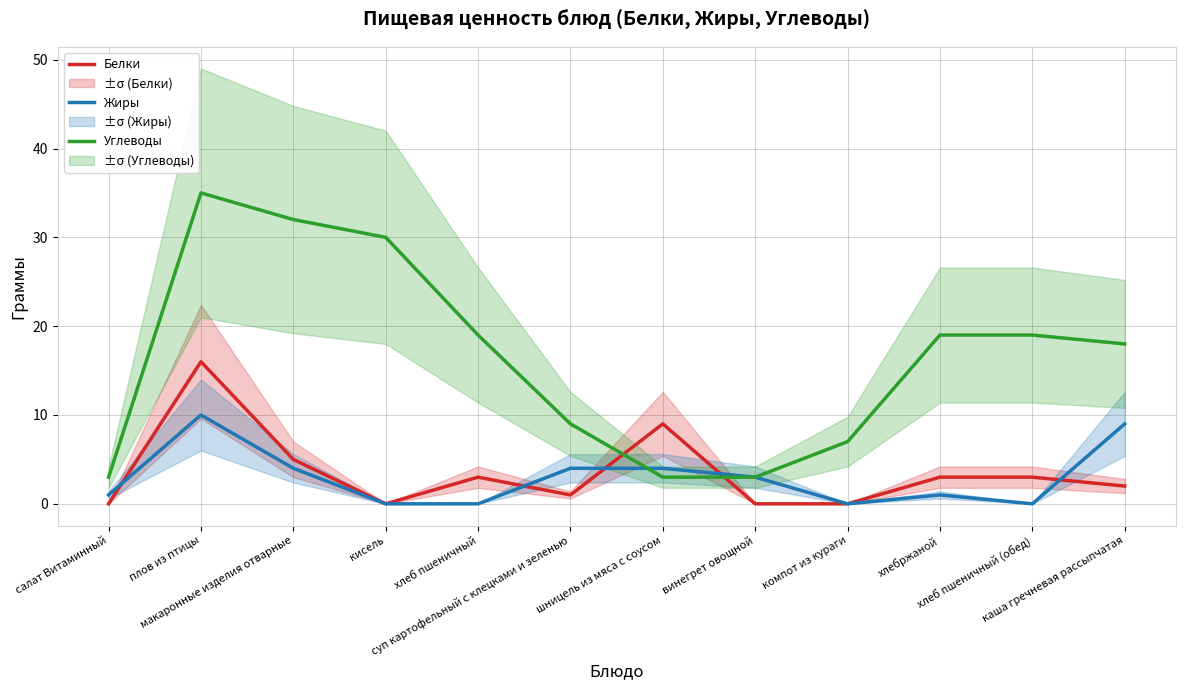

How many lines are shown in the chart?

3